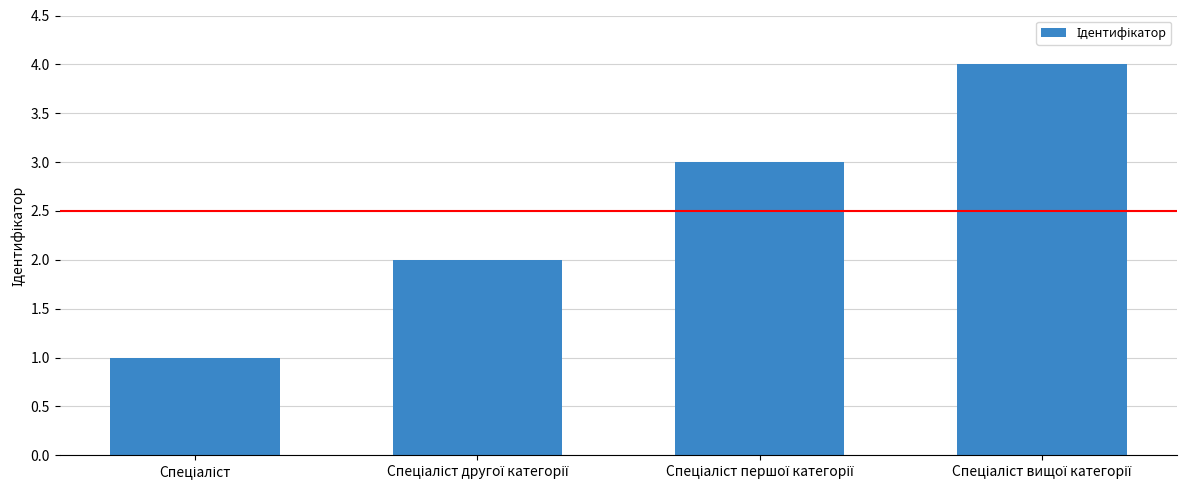

What is the greatest value displayed?

4